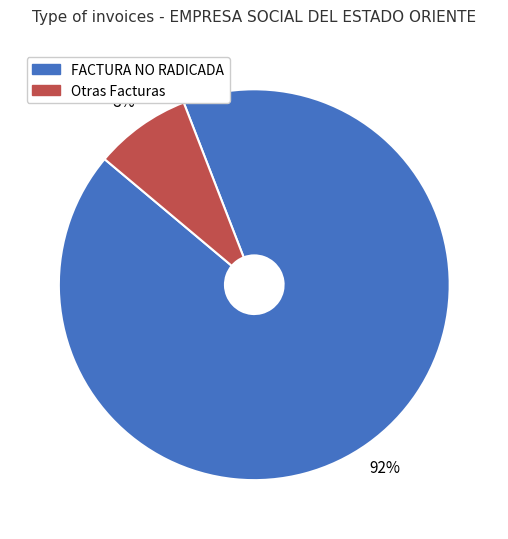

To the nearest percent, what is the average slice percentage?

50%